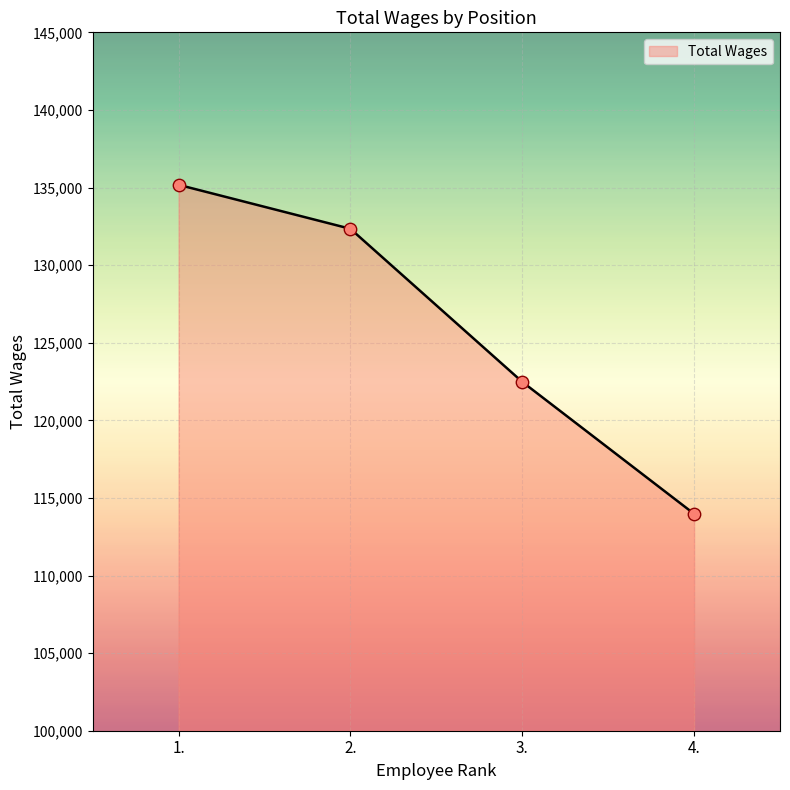

Approximately how many times larger is the value at 2. compared to 3.?

1.1